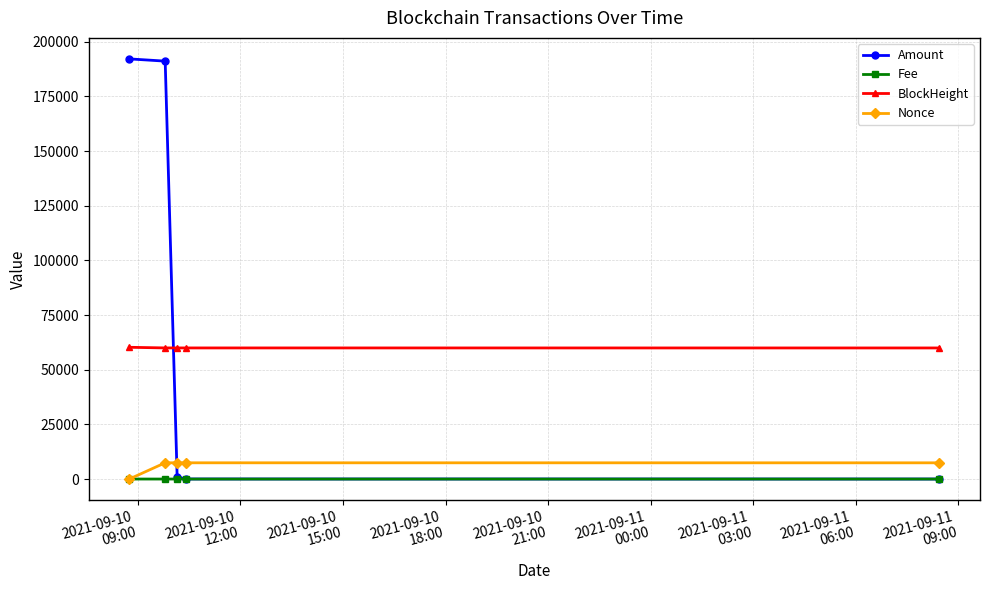

True or false: Fee and BlockHeight cross at least once.

False